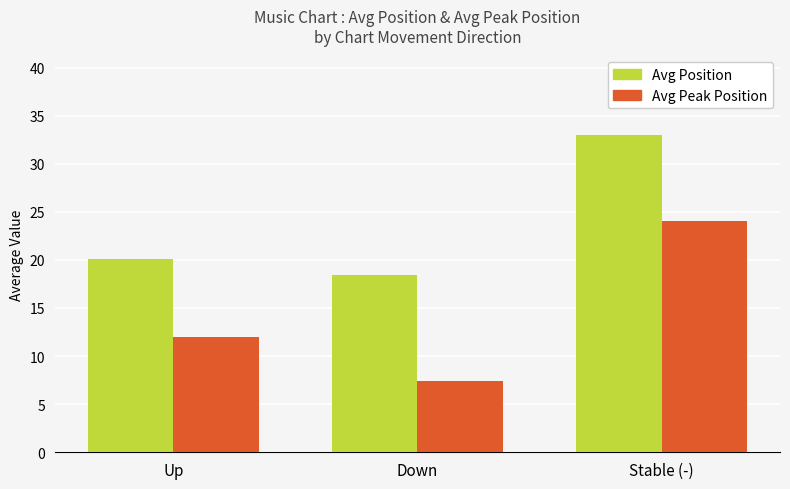

The value of Avg Position at Stable (-) is 55.6. True or false?

False